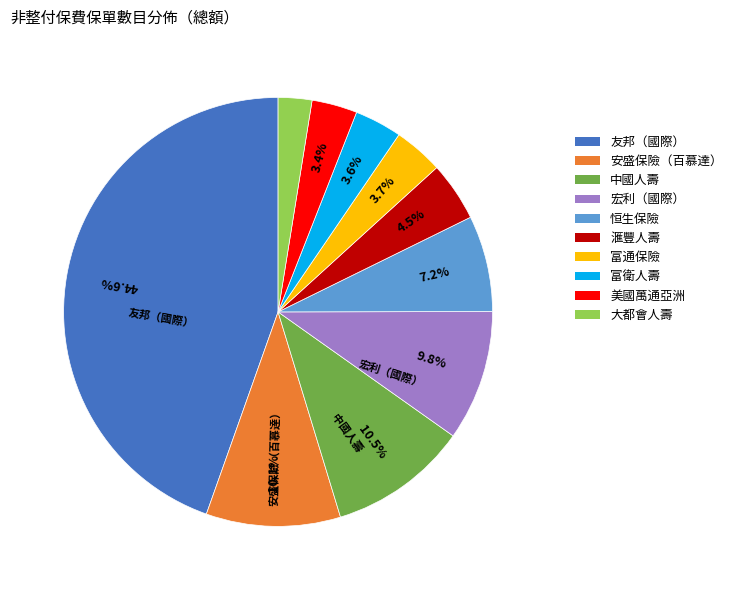

How many slices are in this pie chart?

10